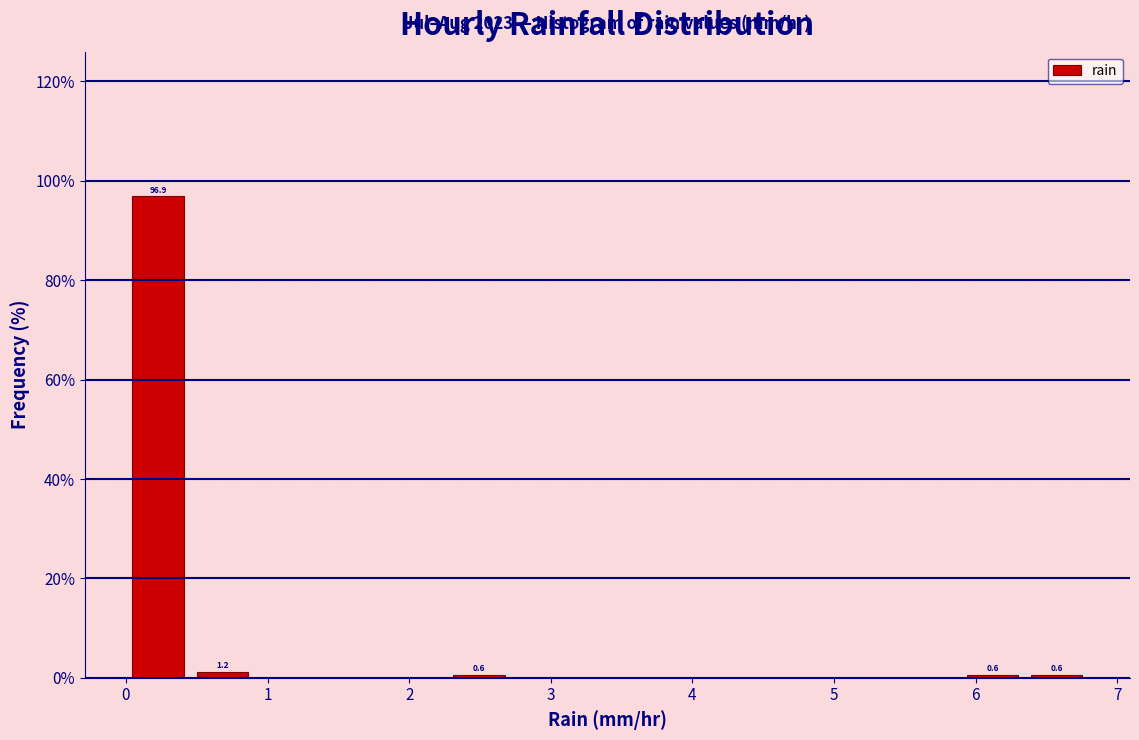

Over which range of the x-axis is the bar tallest?

0.0 to 0.5